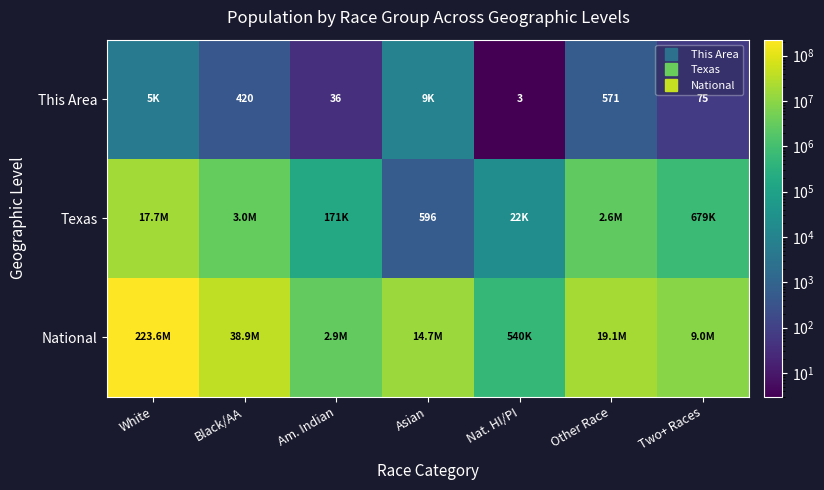

The This Area series shows 8964 at Asian. True or false?

True